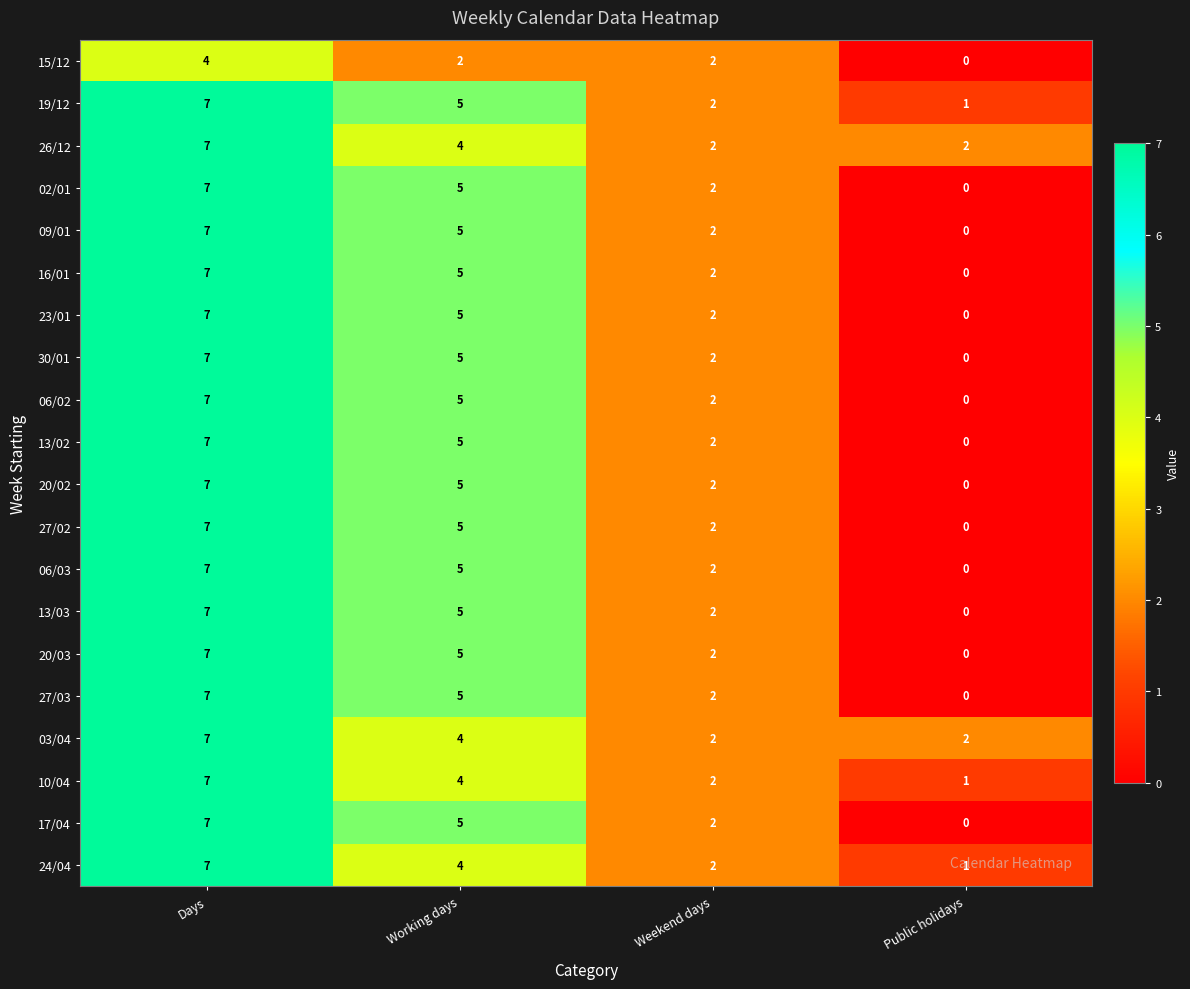

At which category is the sum across all series the highest?

Days